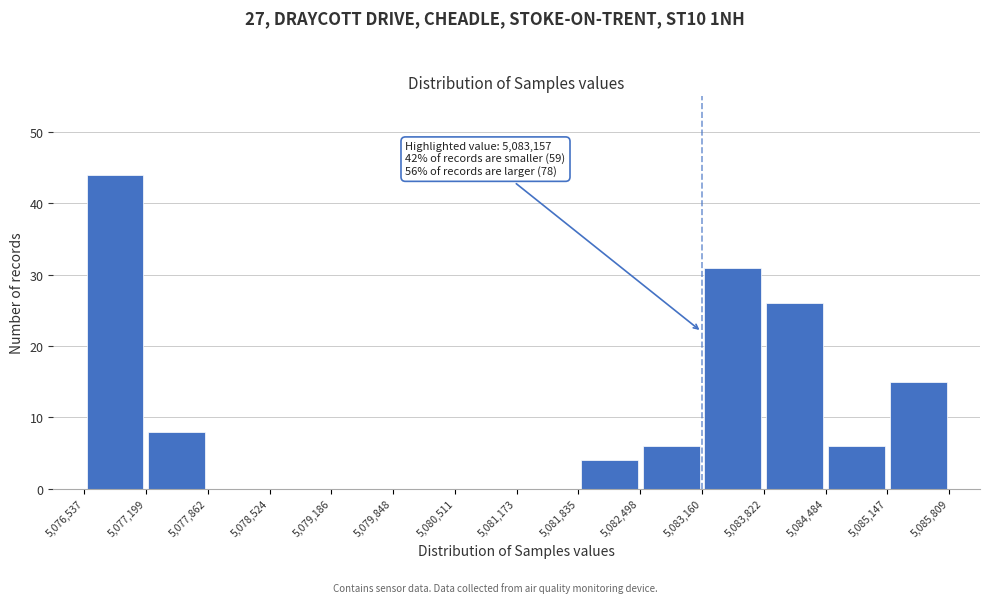

Which range on the x-axis has the tallest bar?

5,076,537 to 5,077,199